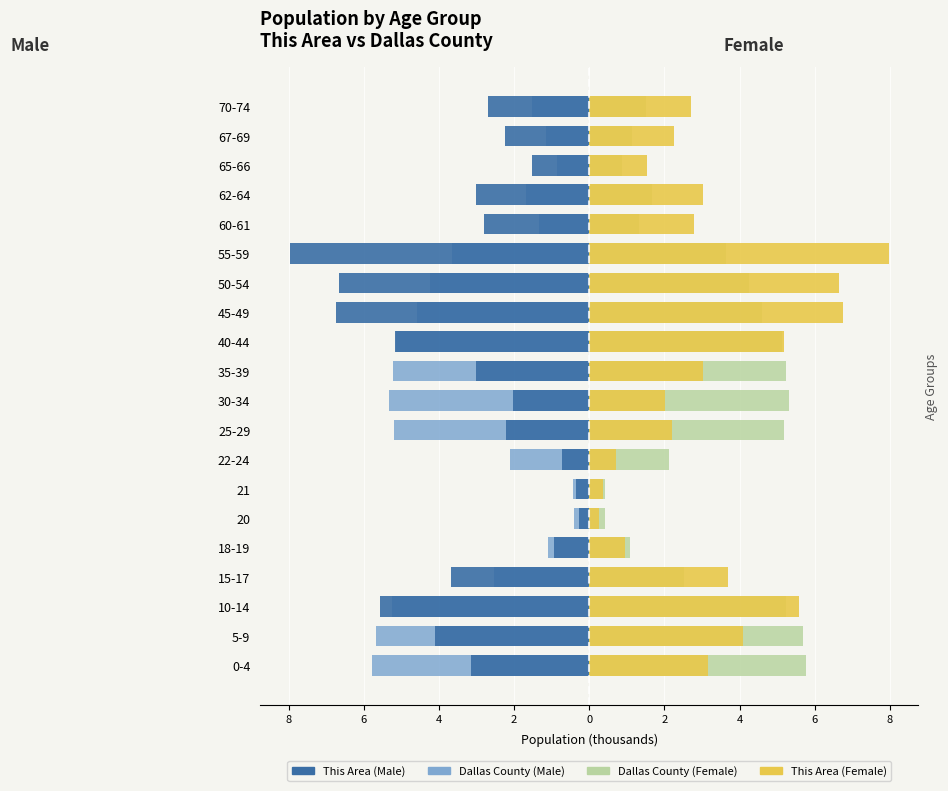

Is the value of This Area (Male) at 25-29 greater than the value of Dallas County (Male) at 22-24?

No